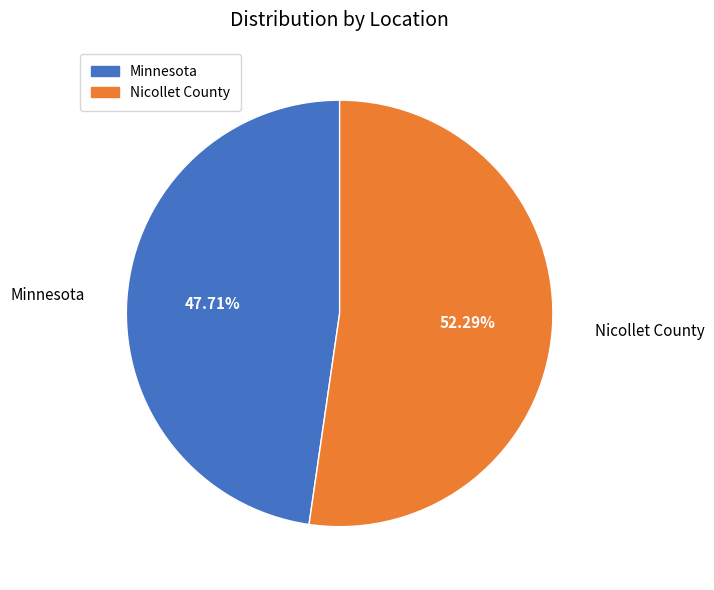

To the nearest percent, what is the difference between the Minnesota and Nicollet County slice percentages?

5%